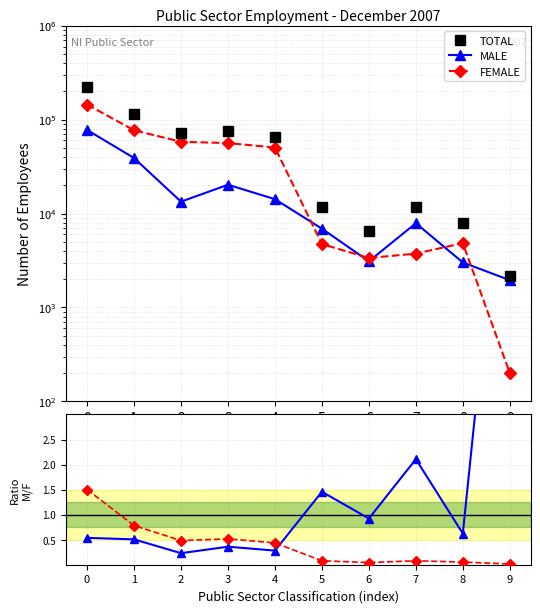

What is the value of the TOTAL point at the 9th from the left?

7849.0